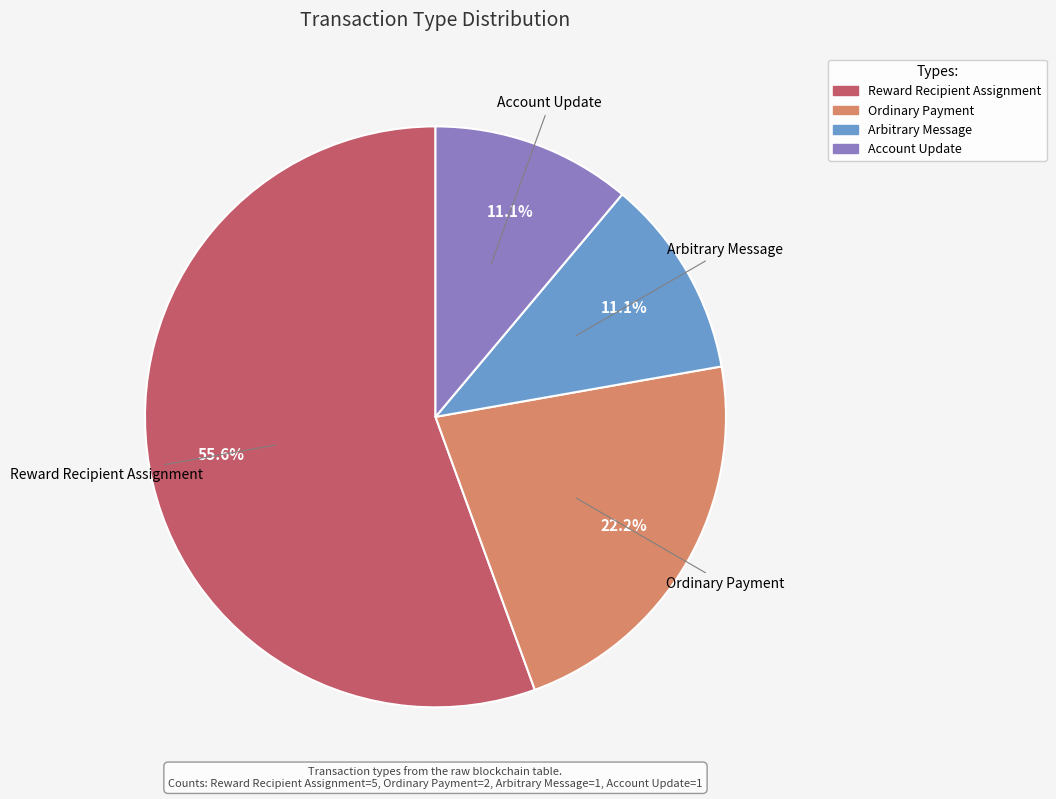

To the nearest percent, what portion does Ordinary Payment represent?

22%